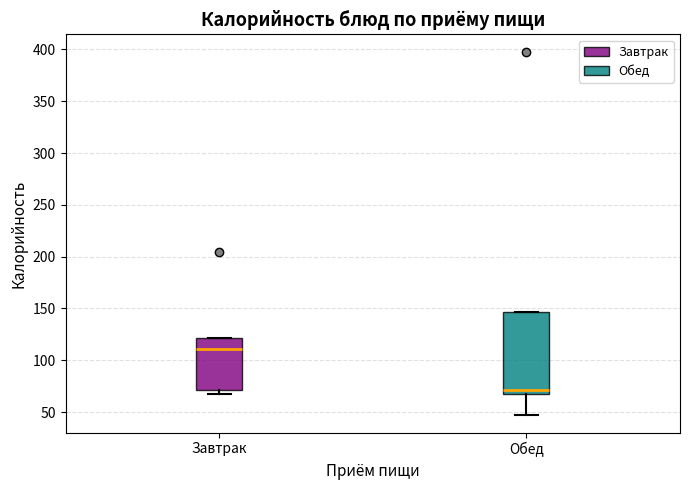

Which box has the highest median line?

Завтрак